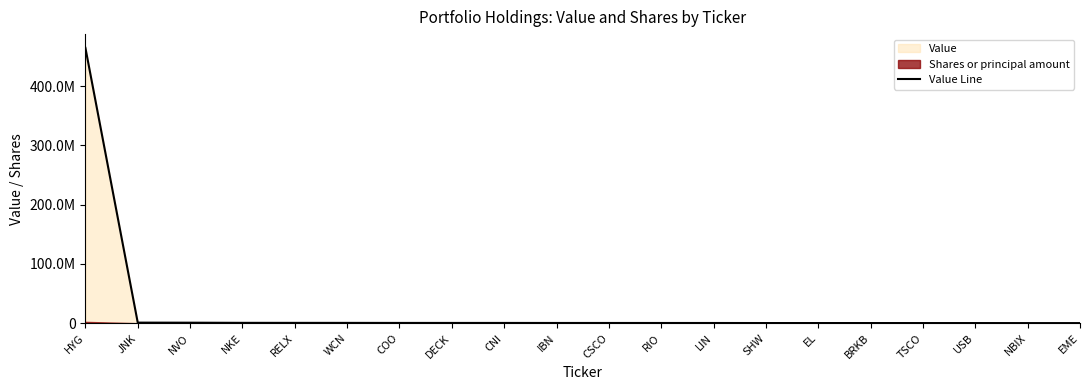

True or false: the data shows 215664 at NVO.

False